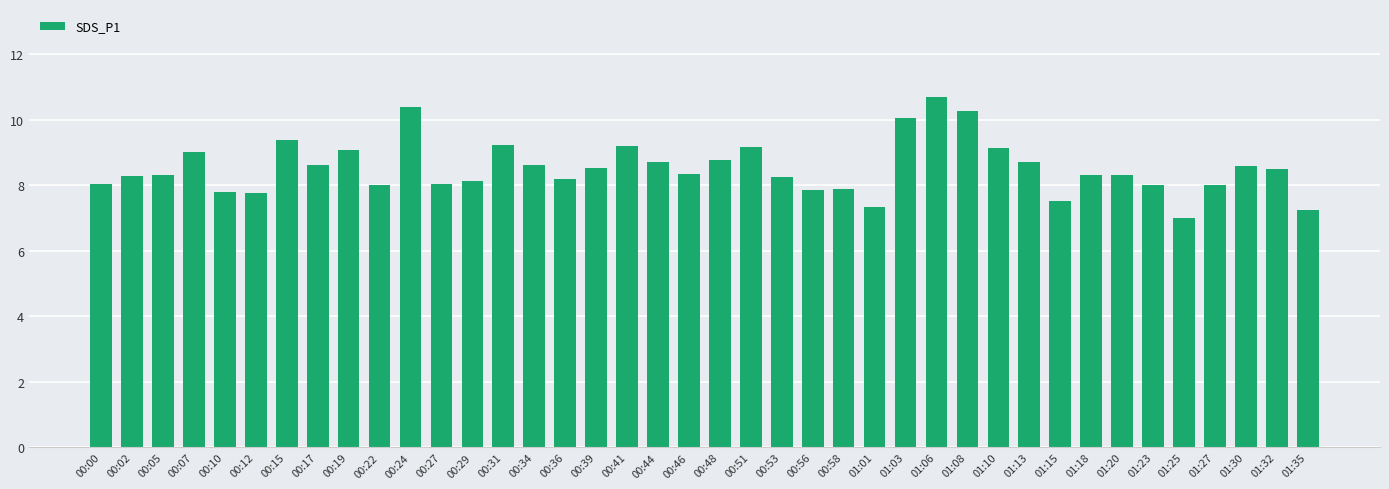

What is the value of the 4th bar from the left?

9.0